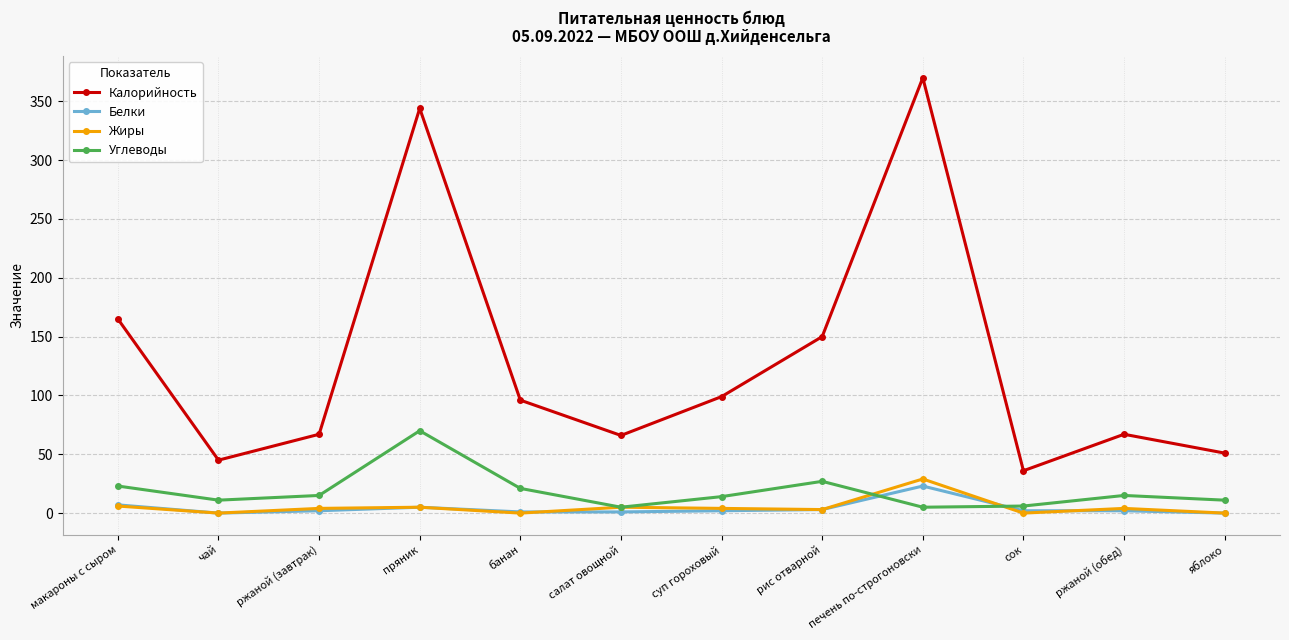

What is the sum of all Белки values?

48